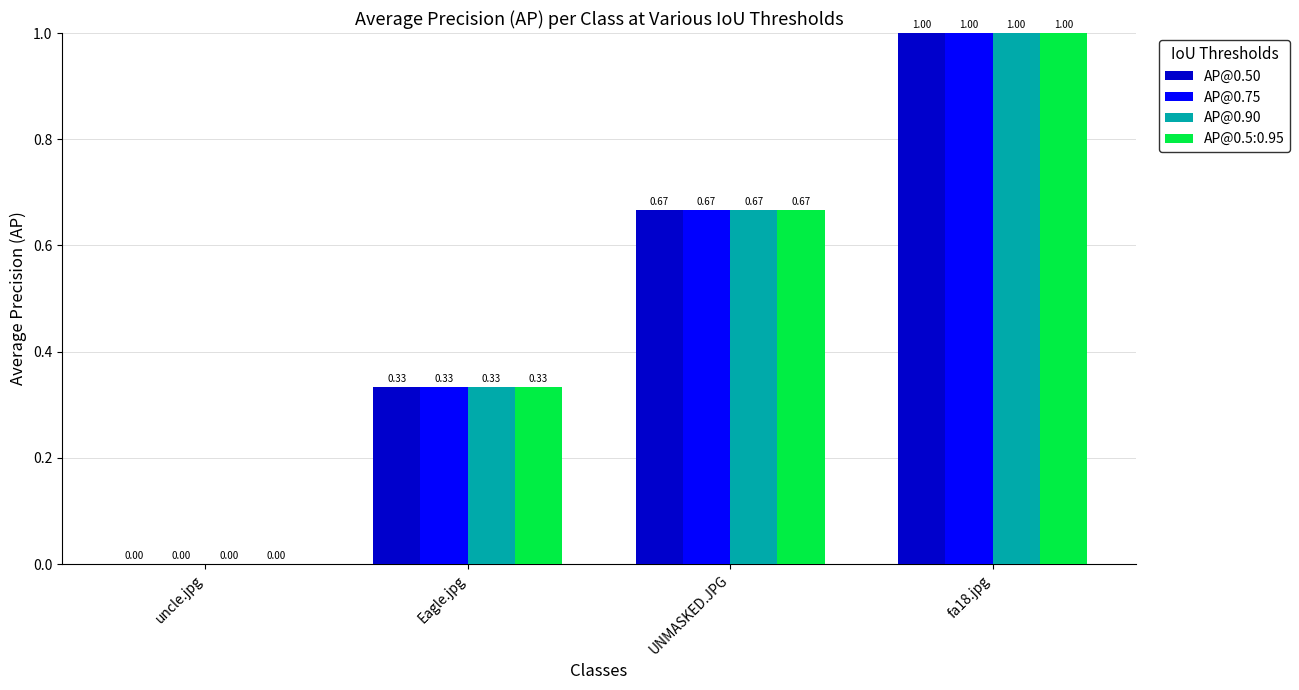

Count the AP@0.50 values in the range 0 to 1.

4